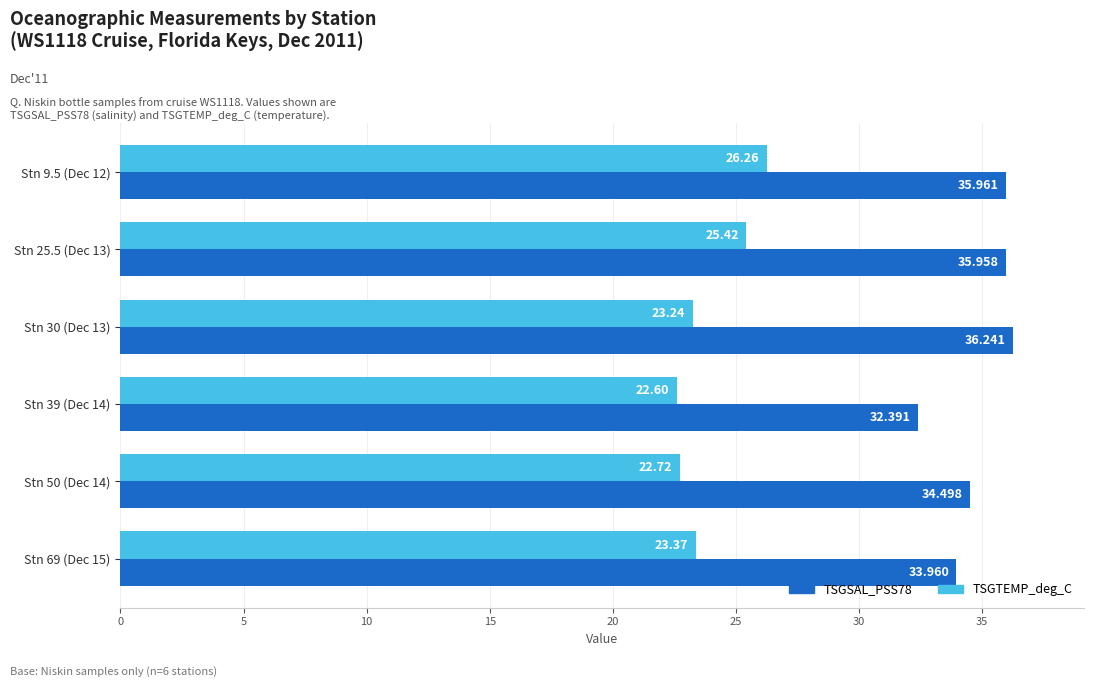

What is the value of the TSGSAL_PSS78 bar at the 1st from the left?

36.0